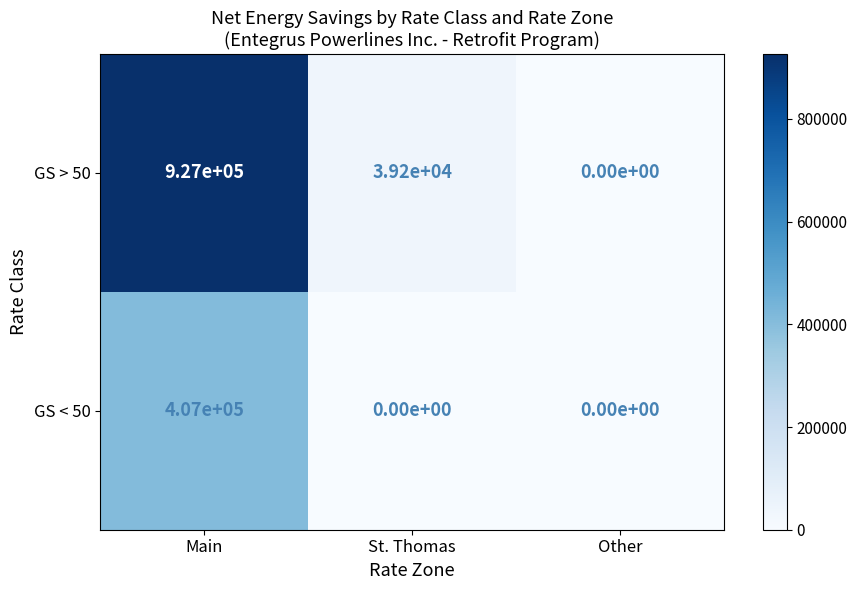

Which series has the largest total across all categories?

GS > 50